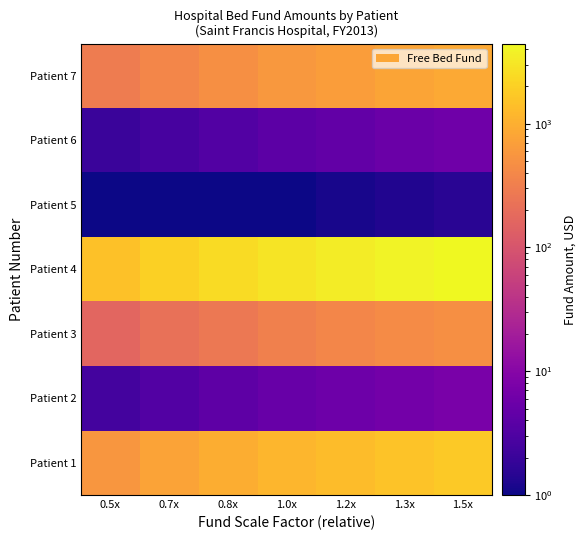

Reading left to right, list all the values displayed in this chart.

Patient 1: 0.5x=578.0	0.7x=770.7	0.8x=963.3	1.0x=1156.0	1.2x=1348.7	1.3x=1541.3	1.5x=1734.0
Patient 2: 0.5x=2.5	0.7x=3.3	0.8x=4.2	1.0x=5.0	1.2x=5.8	1.3x=6.7	1.5x=7.5
Patient 3: 0.5x=163.5	0.7x=218.0	0.8x=272.5	1.0x=327.0	1.2x=381.5	1.3x=436.0	1.5x=490.5
Patient 4: 0.5x=1477.0	0.7x=1969.3	0.8x=2461.7	1.0x=2954.0	1.2x=3446.3	1.3x=3938.7	1.5x=4431.0
Patient 5: 0.5x=1.0	0.7x=1.0	0.8x=1.0	1.0x=1.0	1.2x=1.2	1.3x=1.3	1.5x=1.5
Patient 6: 0.5x=2.0	0.7x=2.7	0.8x=3.3	1.0x=4.0	1.2x=4.7	1.3x=5.3	1.5x=6.0
Patient 7: 0.5x=292.5	0.7x=390.0	0.8x=487.5	1.0x=585.0	1.2x=682.5	1.3x=780.0	1.5x=877.5